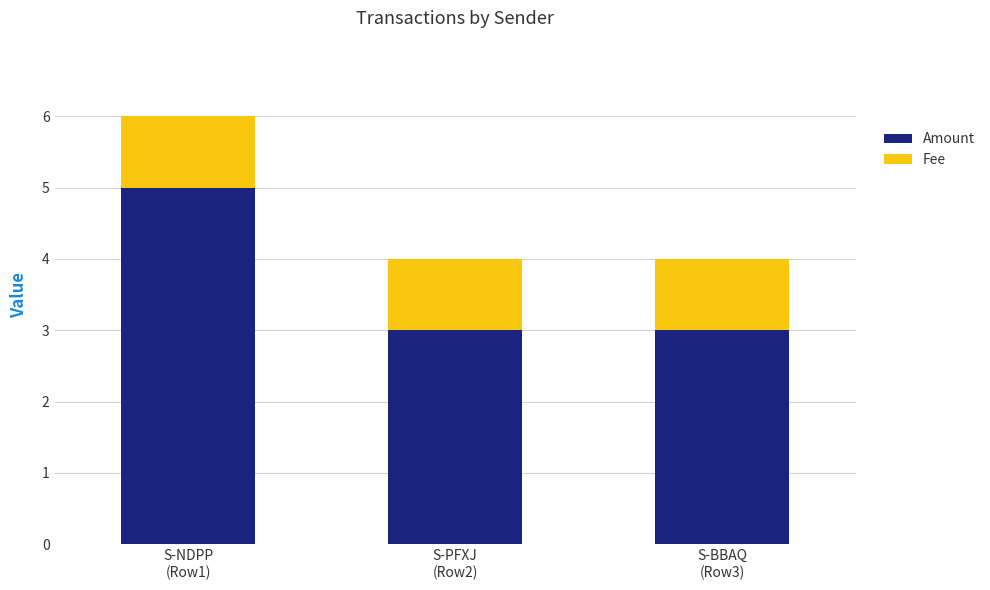

What is the lowest value of the Amount series?

3